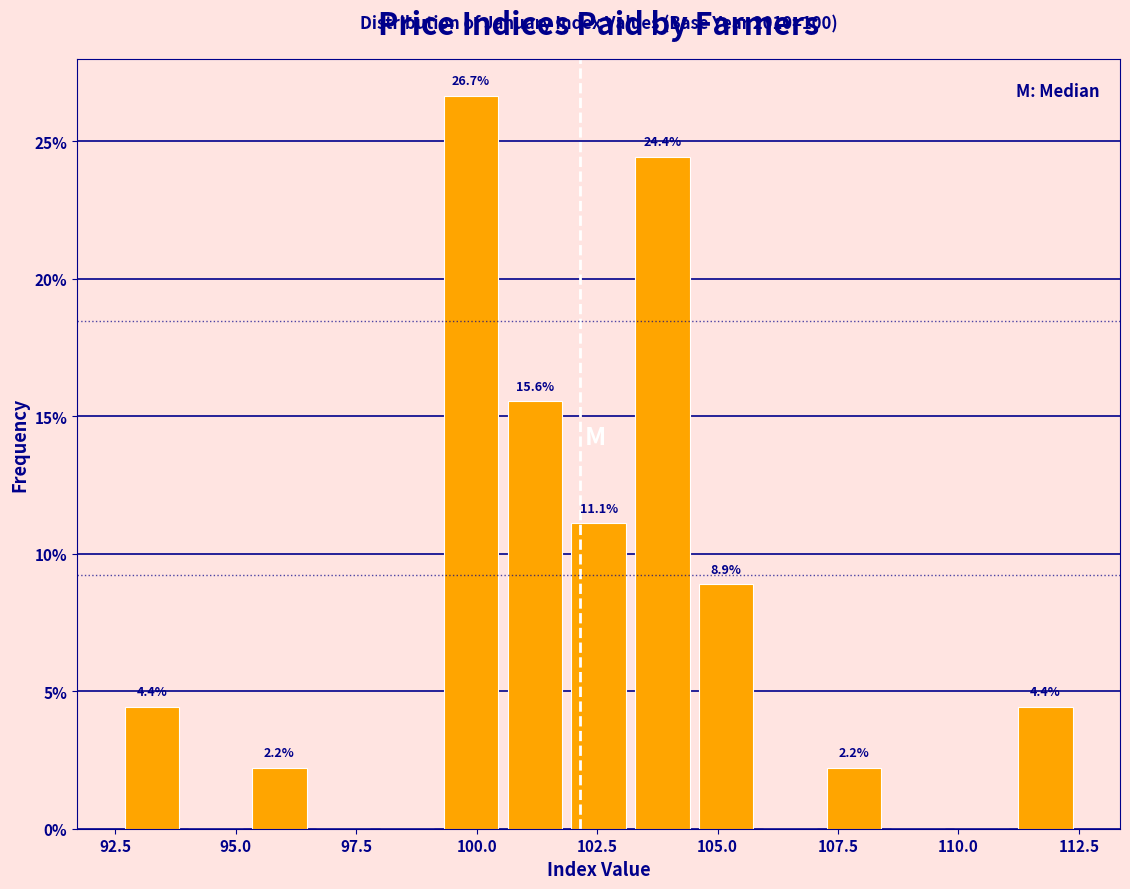

Around what value on the x-axis is the tallest bar? Give the approximate position of its centre, as read against the axis.

100.0